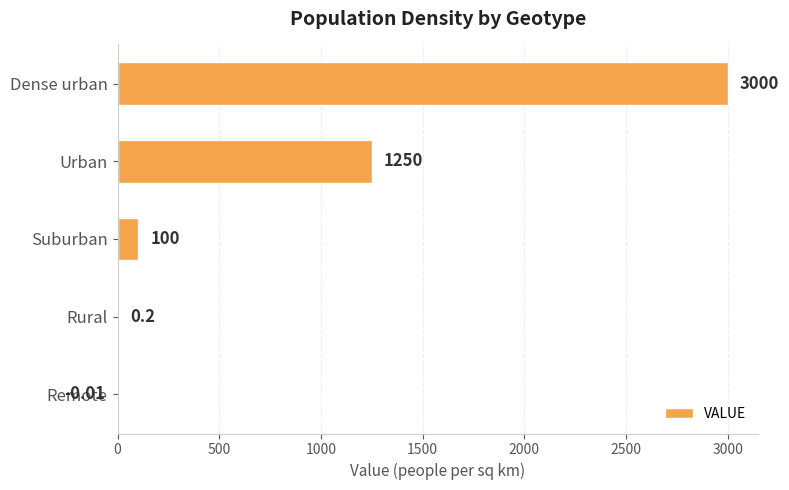

At which label is the value closest to 1499?

Urban